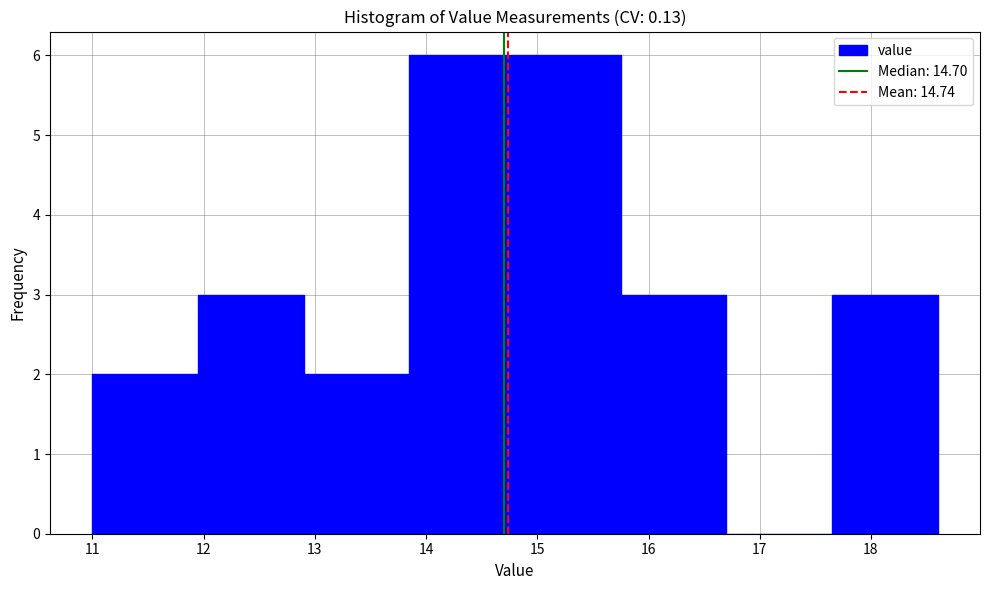

Reading left to right, transcribe this chart: for each bar, give the range it covers on the x-axis and its height. Neither the bar edges nor the heights are printed on the chart, so give them approximately, as read against the axes.

11.00 to 11.95: 2
11.95 to 12.90: 3
12.90 to 13.85: 2
13.85 to 14.80: 6
14.80 to 15.75: 6
15.75 to 16.70: 3
16.70 to 17.65: 0
17.65 to 18.60: 3